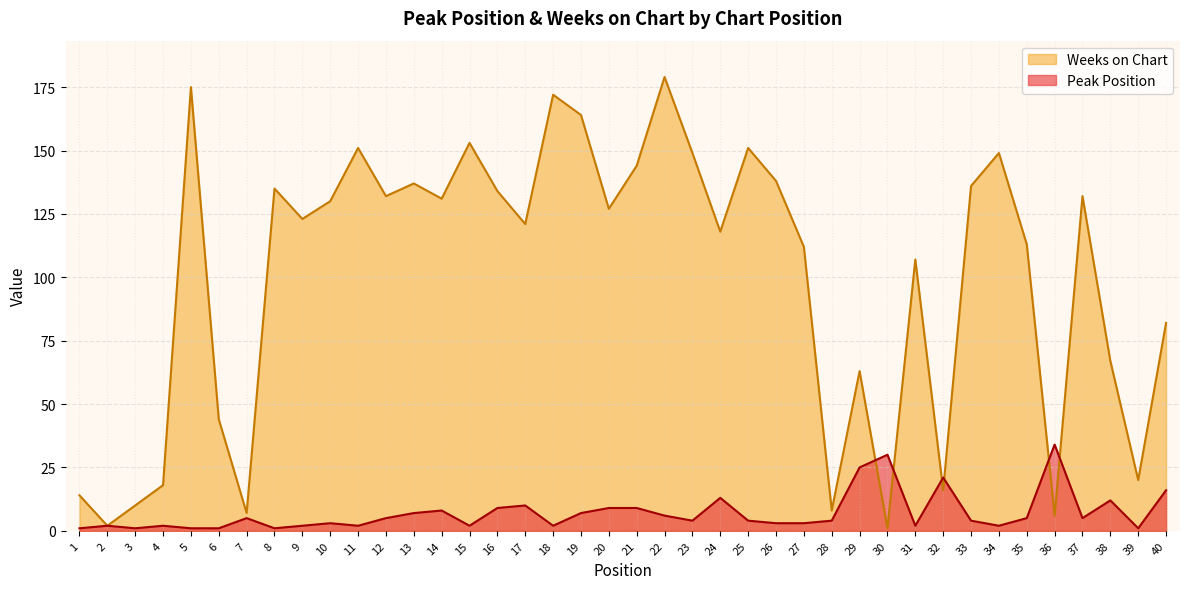

At which category does Peak Position reach its first local peak?

2